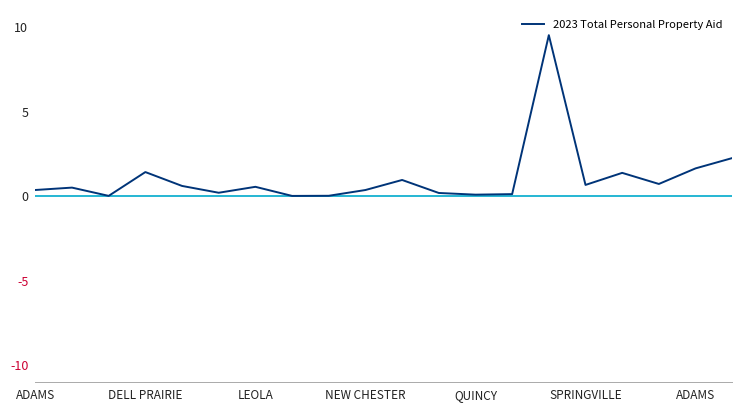

What is the greatest value displayed?

9.5